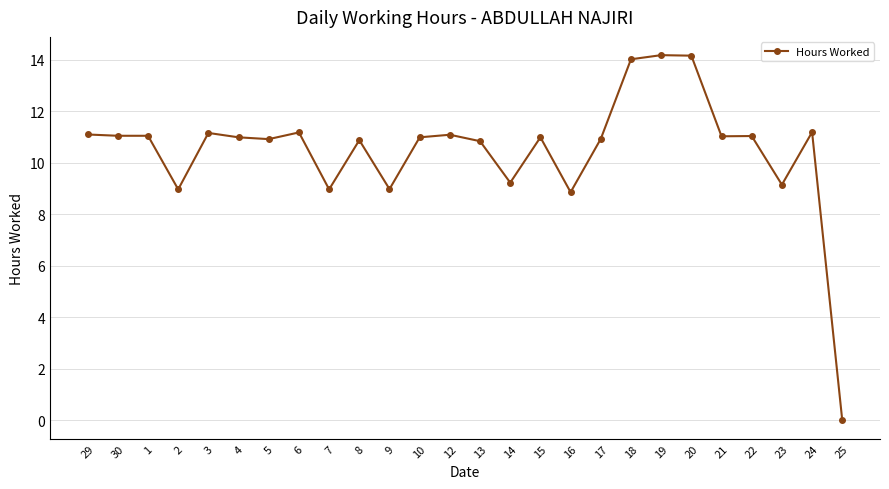

How many lines are shown in the chart?

1